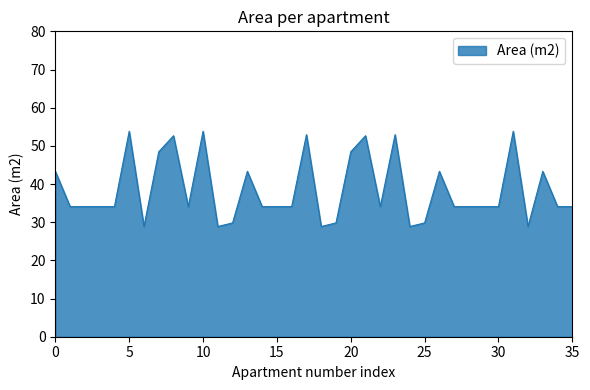

Does the chart display data point markers on the line(s)?

No